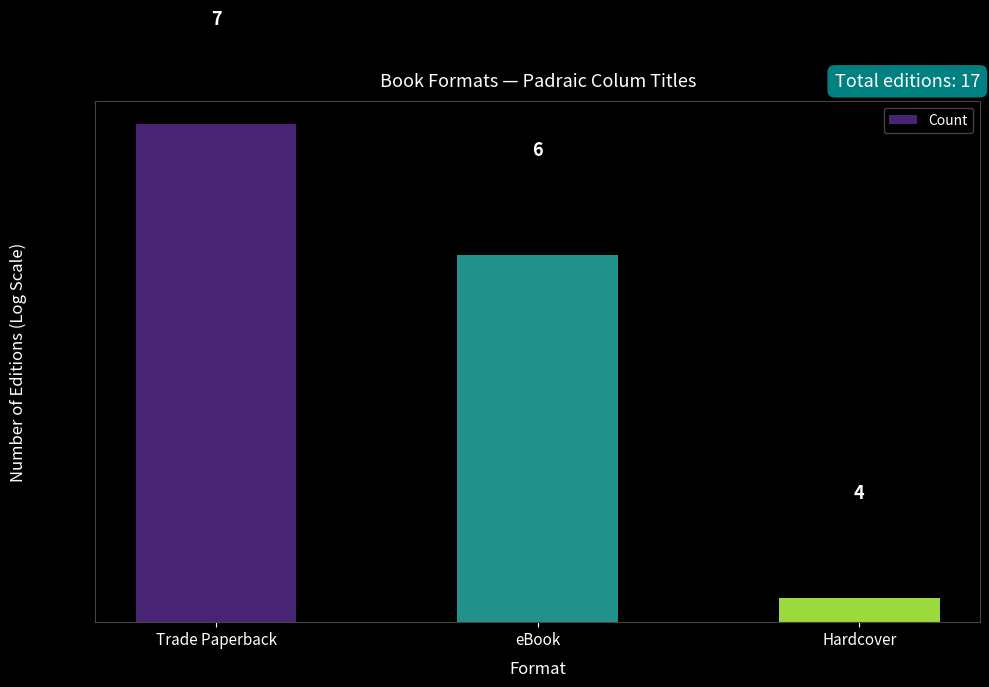

Count the values in the range 4 to 7.

3